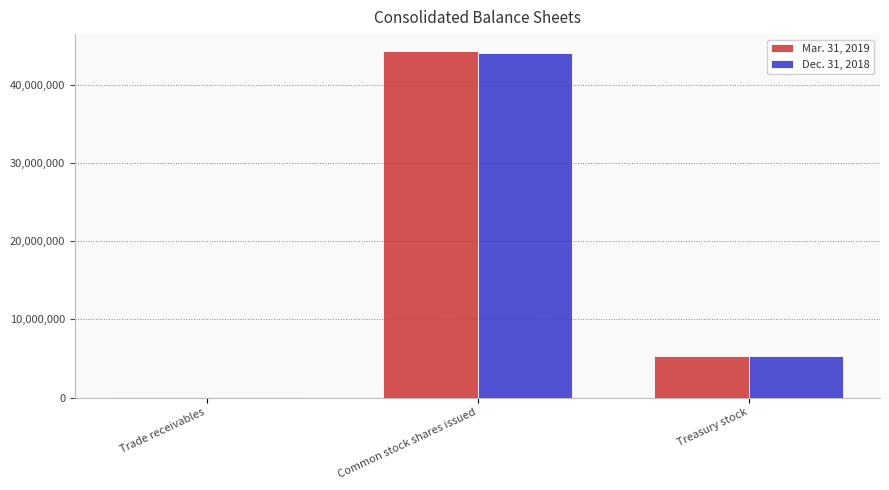

Count the number of categories in the chart.

3